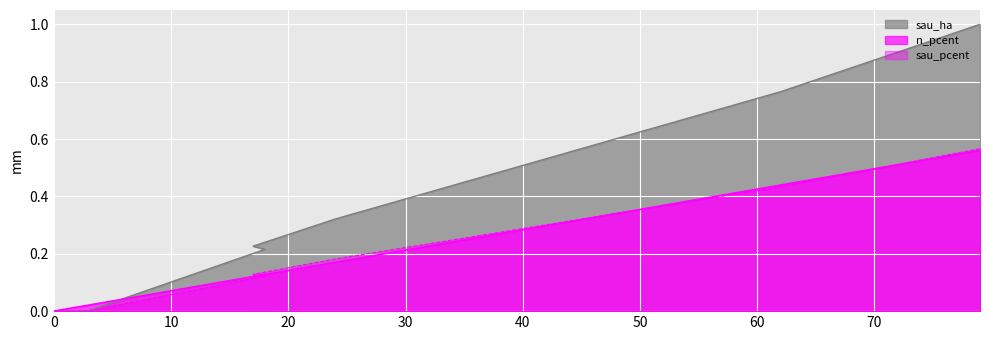

Which series has the widest spread of values?

sau_ha